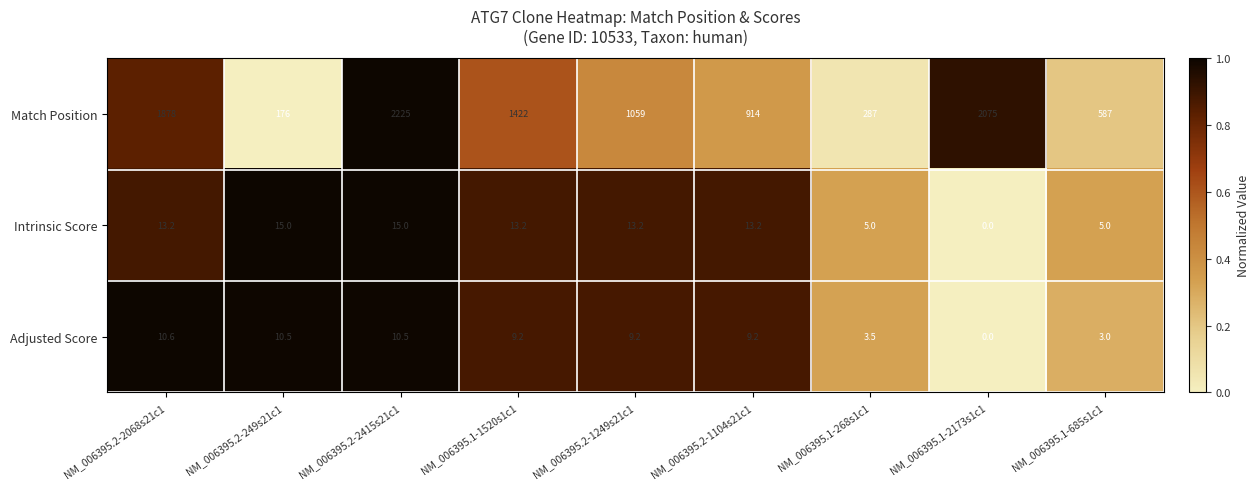

What is the total value across all series at NM_006395.2-1249s21c1?

1081.4